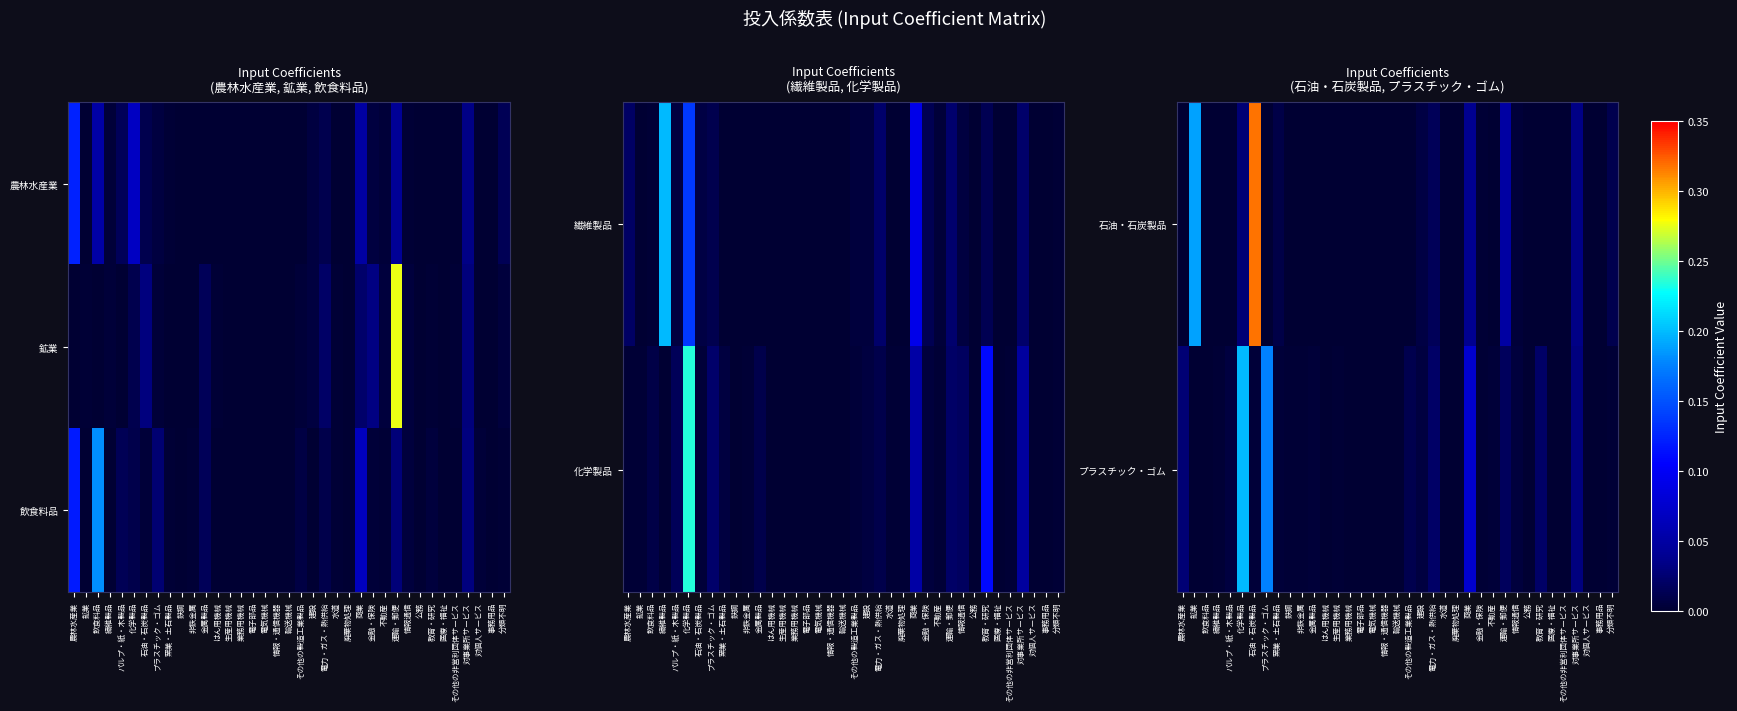

What is the sum of all プラスチック・ゴム values?

0.6